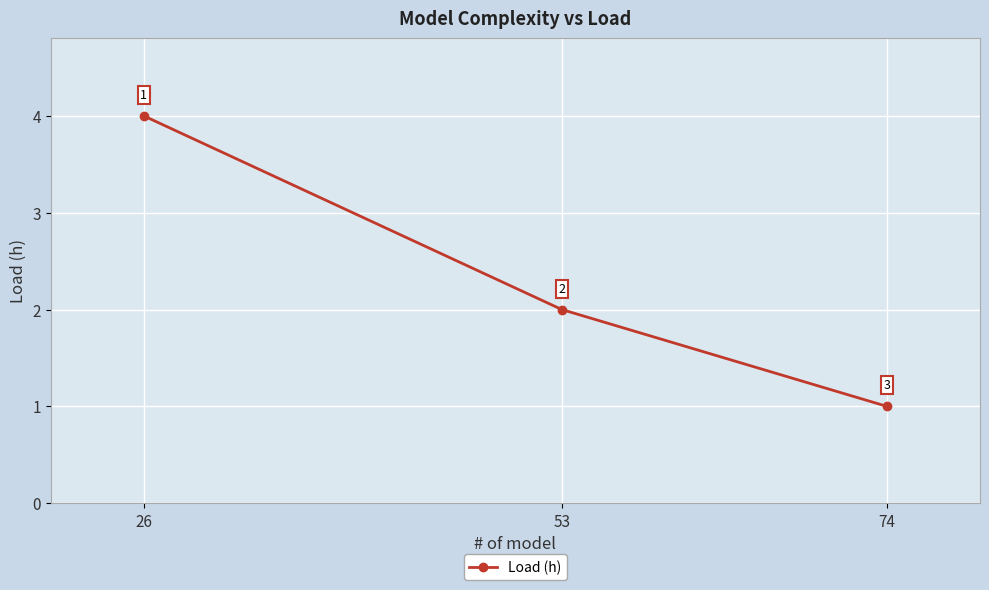

Reading left to right, what are all the values shown in this chart?

4	2	1